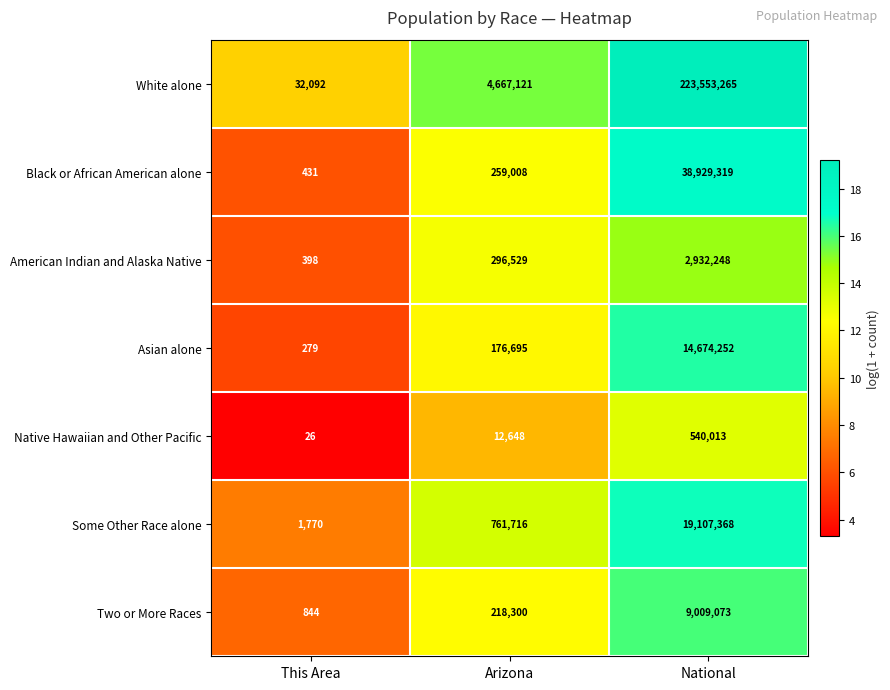

Which series has the largest total across all categories?

White alone